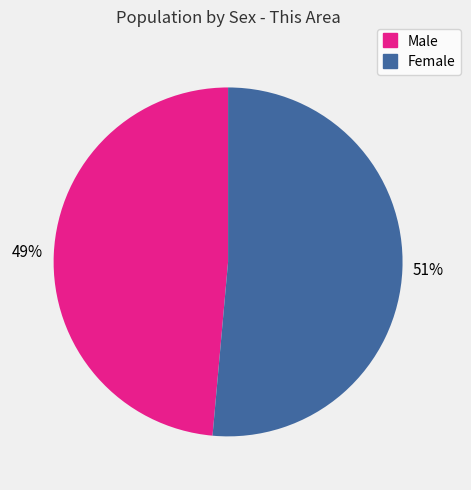

The Female slice represents 60% of the pie. True or false?

False